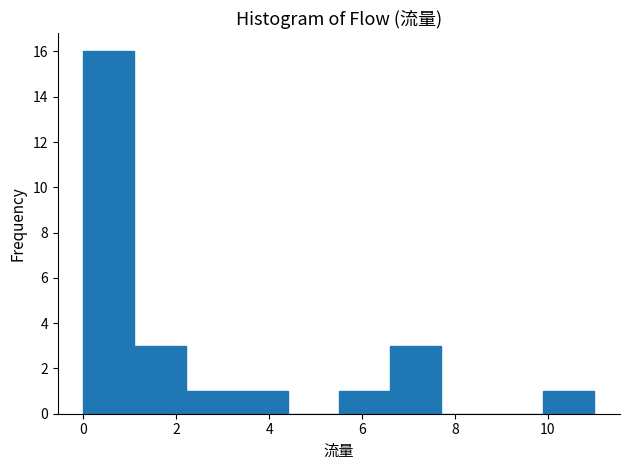

Over which range of the x-axis is the bar tallest?

0.0 to 1.1